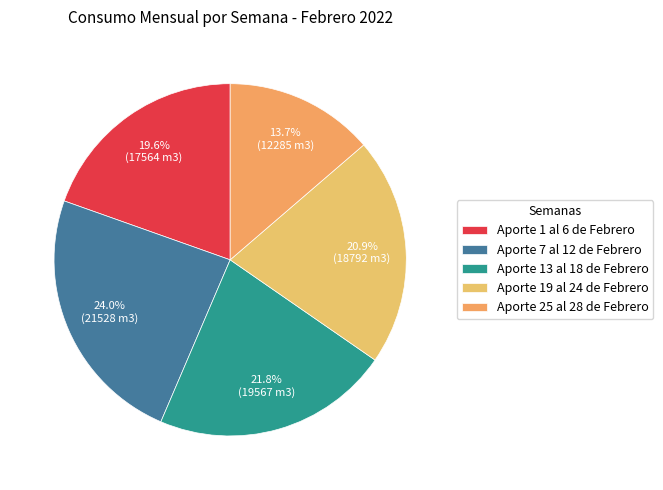

Between Aporte 19 al 24 de Febrero and Aporte 13 al 18 de Febrero, which is larger?

Aporte 13 al 18 de Febrero